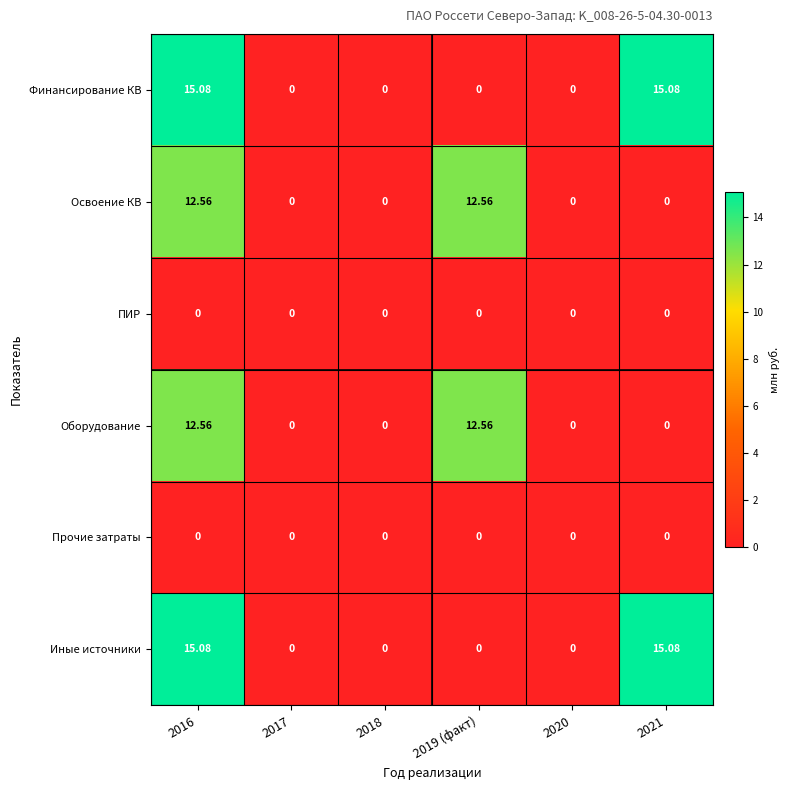

Count the number of data series in this chart.

6